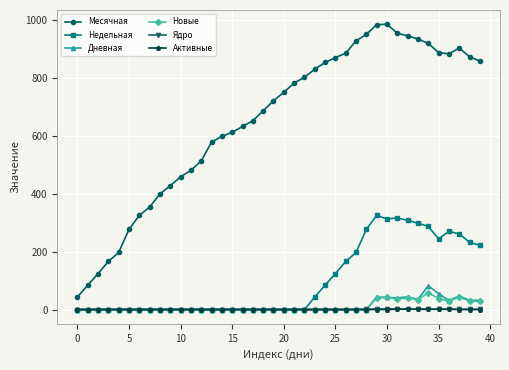

Is this an area chart (filled region under the line)?

No